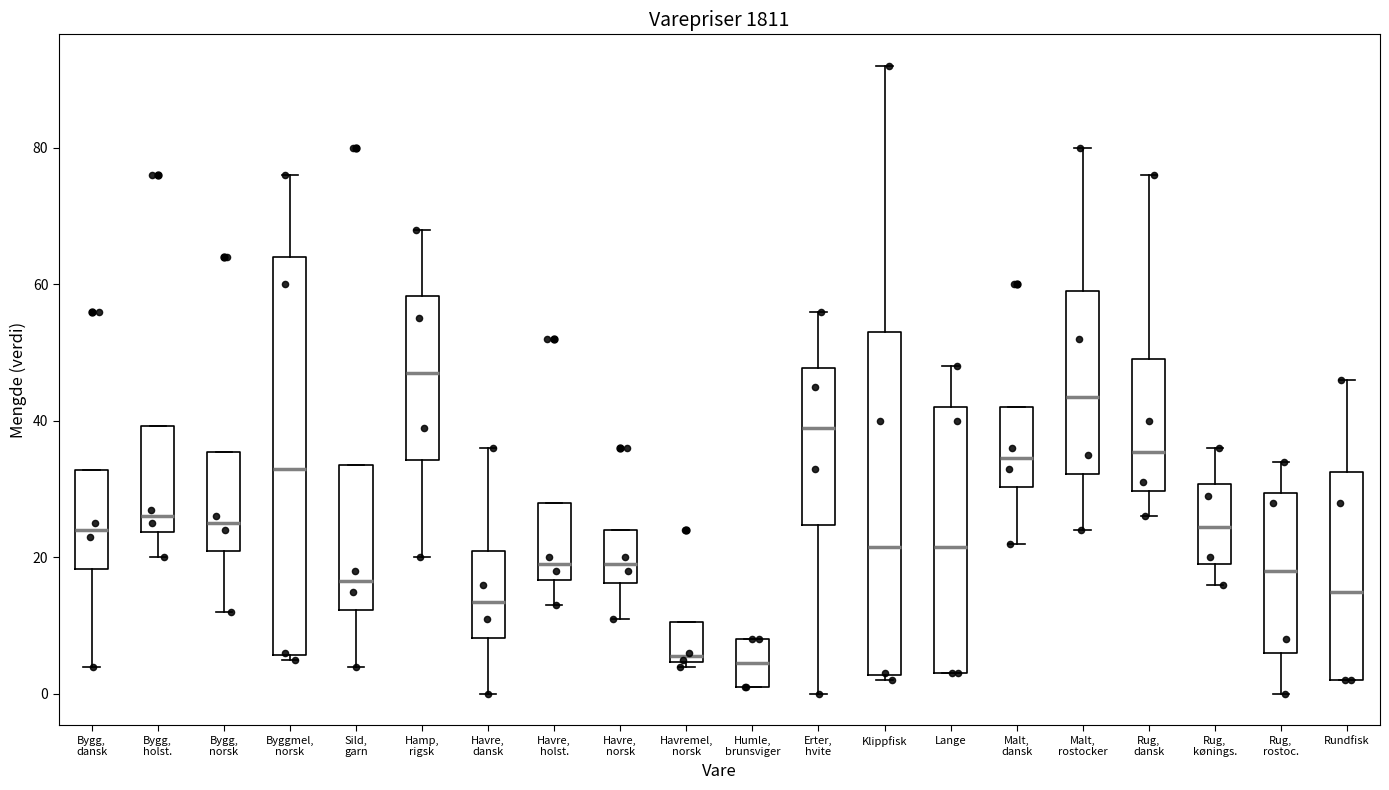

Reading left to right, read every box against the y-axis: the position of its median line, the range the box covers, and the ends of its whiskers. The values are not printed on the chart, so give them approximately, as read against the axis.

Bygg, dansk: median 24, box 18 to 32, whiskers 4 to 32
Bygg, holst.: median 26, box 24 to 40, whiskers 20 to 40
Bygg, norsk: median 26, box 22 to 36, whiskers 12 to 36
Byggmel, norsk: median 34, box 6 to 64, whiskers 6 (just below the box's lower edge) to 76
Sild, garn: median 16, box 12 to 34, whiskers 4 to 34
Hamp, rigsk: median 48, box 34 to 58, whiskers 20 to 68
Havre, dansk: median 14, box 8 to 22, whiskers 0 to 36
Havre, holst.: median 20, box 16 to 28, whiskers 14 to 28
Havre, norsk: median 20, box 16 to 24, whiskers 12 to 24
Havremel, norsk: median 6, box 4 to 10, whiskers 4 (just below the box's lower edge) to 10
Humle, brunsviger: median 4, box 2 to 8, whiskers 2 to 8
Erter, hvite: median 40, box 24 to 48, whiskers 0 to 56
Klippfisk: median 22, box 2 to 54, whiskers 2 (just below the box's lower edge) to 92
Lange: median 22, box 4 to 42, whiskers 4 to 48
Malt, dansk: median 34, box 30 to 42, whiskers 22 to 42
Malt, rostocker: median 44, box 32 to 60, whiskers 24 to 80
Rug, dansk: median 36, box 30 to 50, whiskers 26 to 76
Rug, kønings.: median 24, box 20 to 30, whiskers 16 to 36
Rug, rostoc.: median 18, box 6 to 30, whiskers 0 to 34
Rundfisk: median 16, box 2 to 32, whiskers 2 to 46